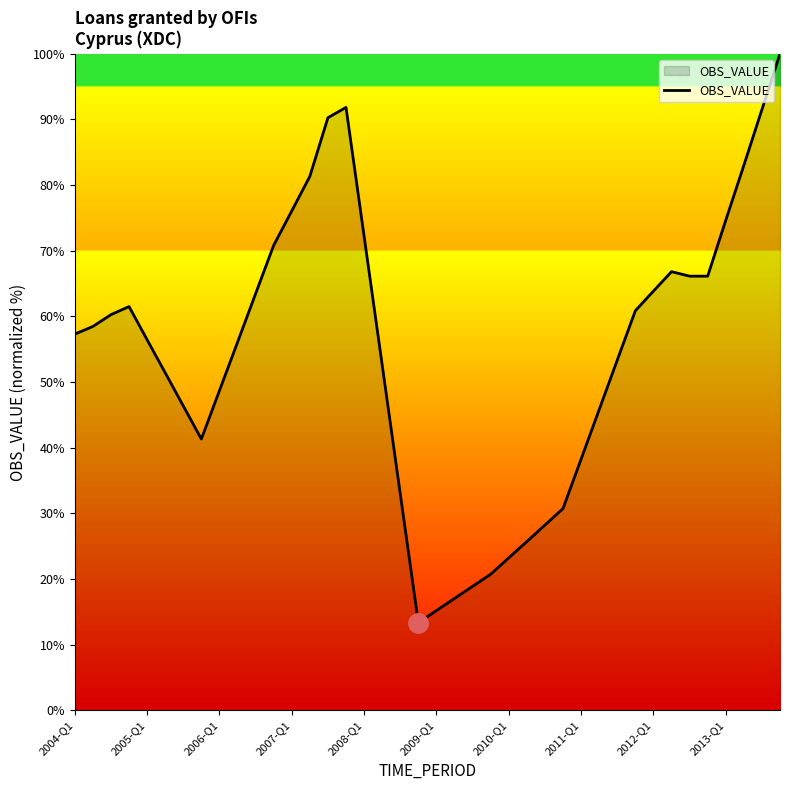

What is the smallest value displayed?

13.3